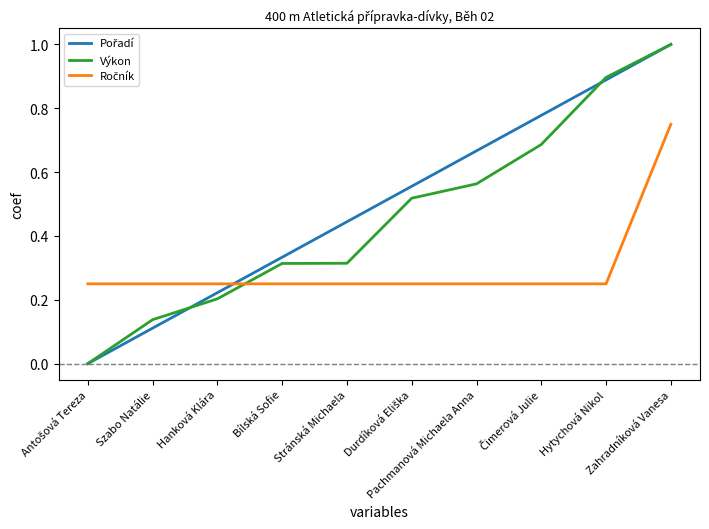

What is the highest value of the Výkon series?

1.0